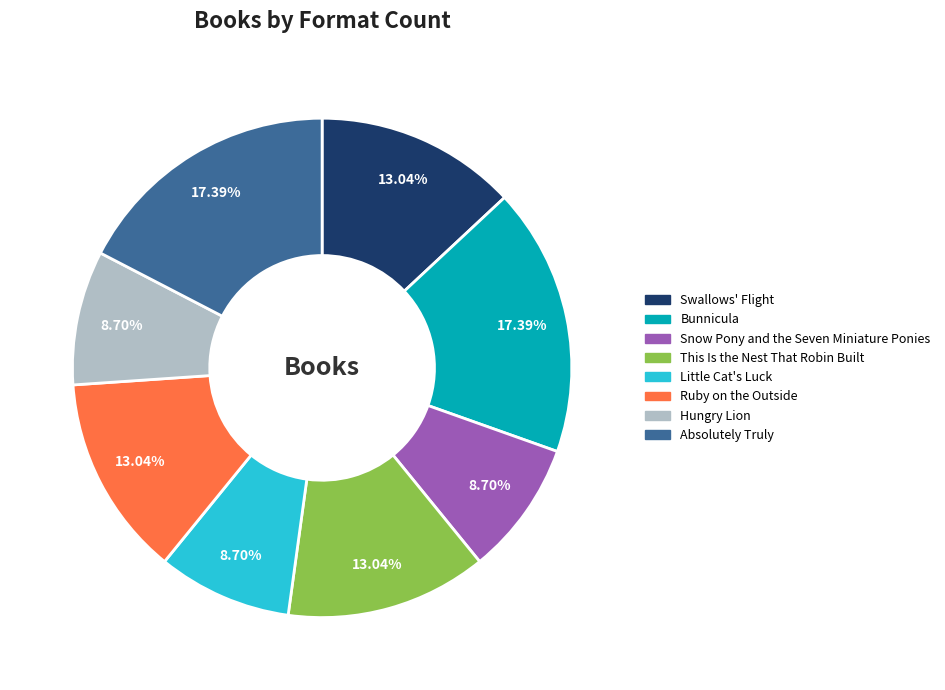

Between Ruby on the Outside and Bunnicula, which is larger?

Bunnicula